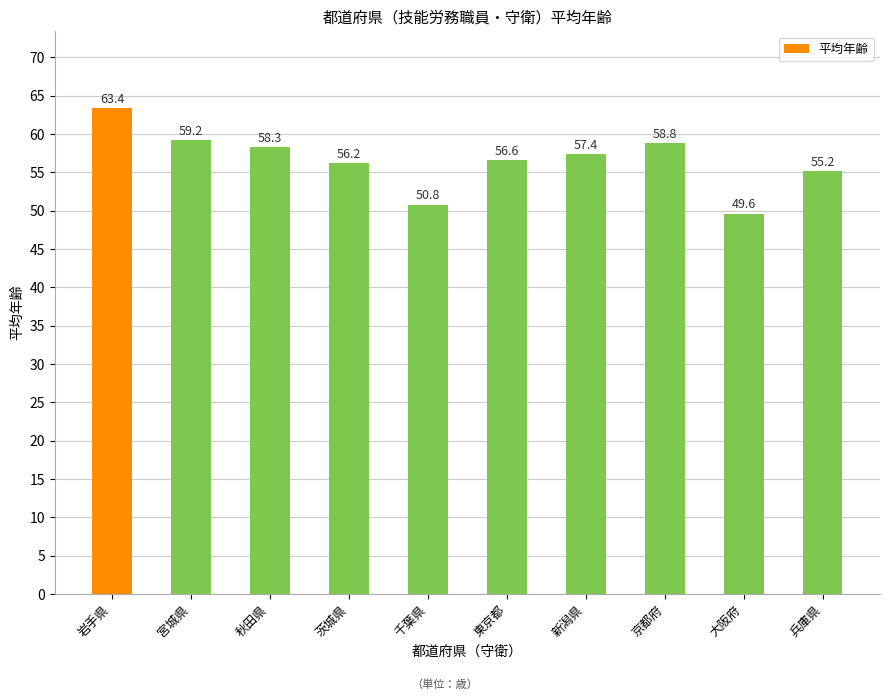

What position from the right is 宮城県?

9